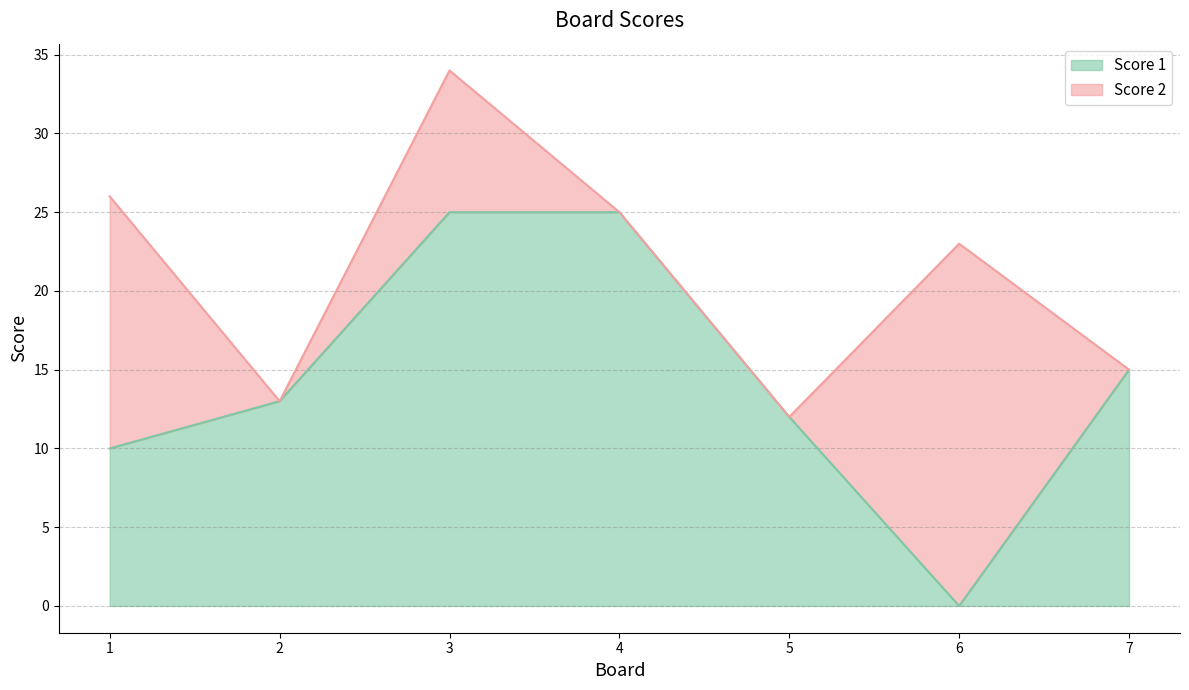

How many values are above zero?

6